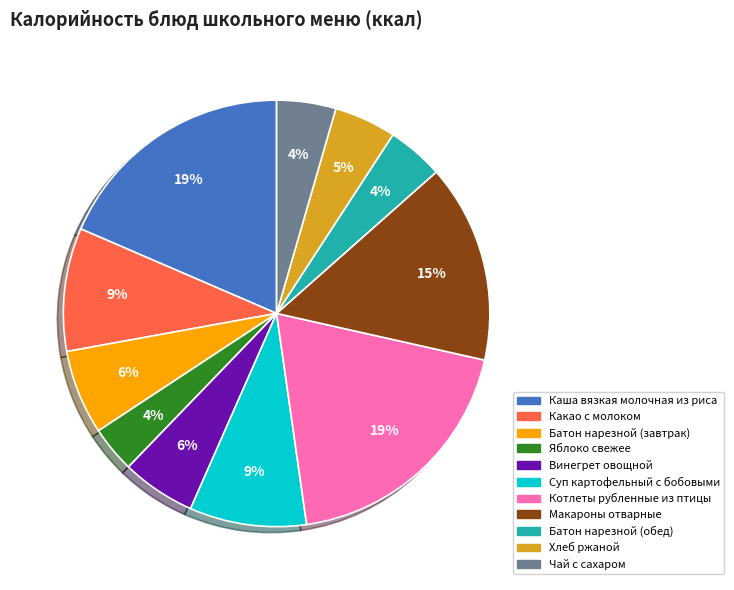

Which has a higher value, Чай с сахаром or Винегрет овощной?

Винегрет овощной